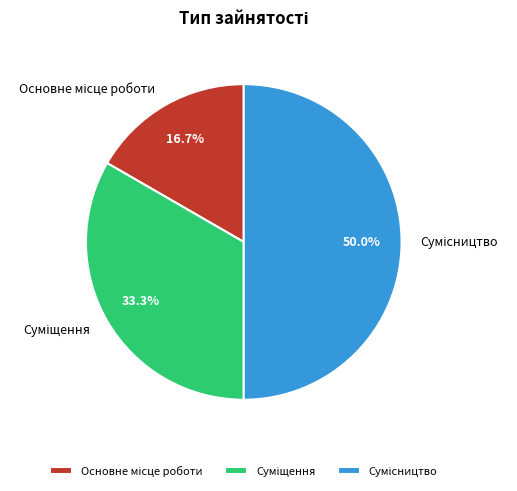

What portion of the pie excludes Основне місце роботи?

83.3%